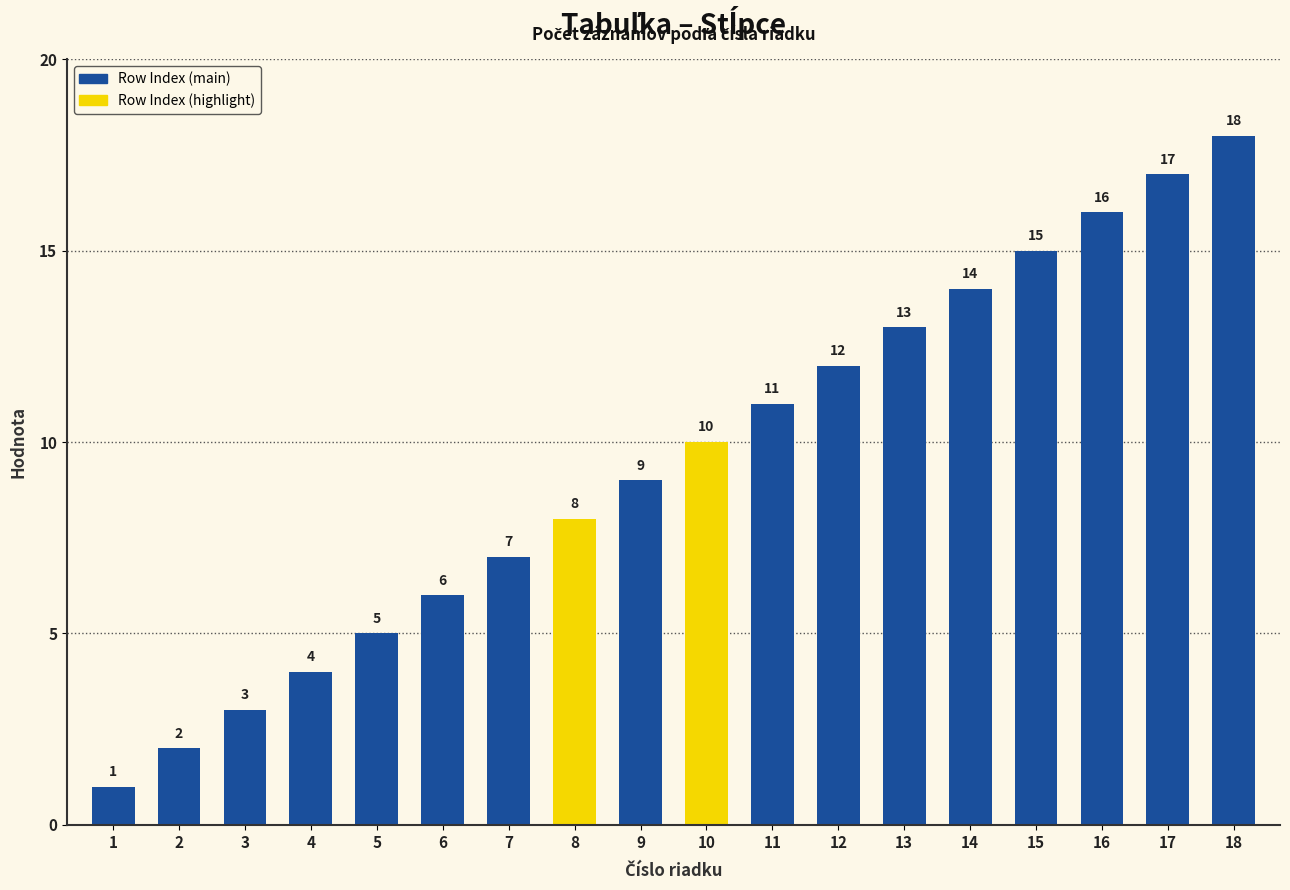

At which category does the chart reach its minimum across all series?

1